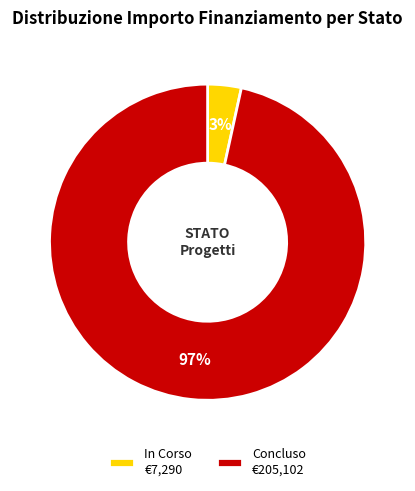

Is it true that Concluso is 37% of the pie?

False